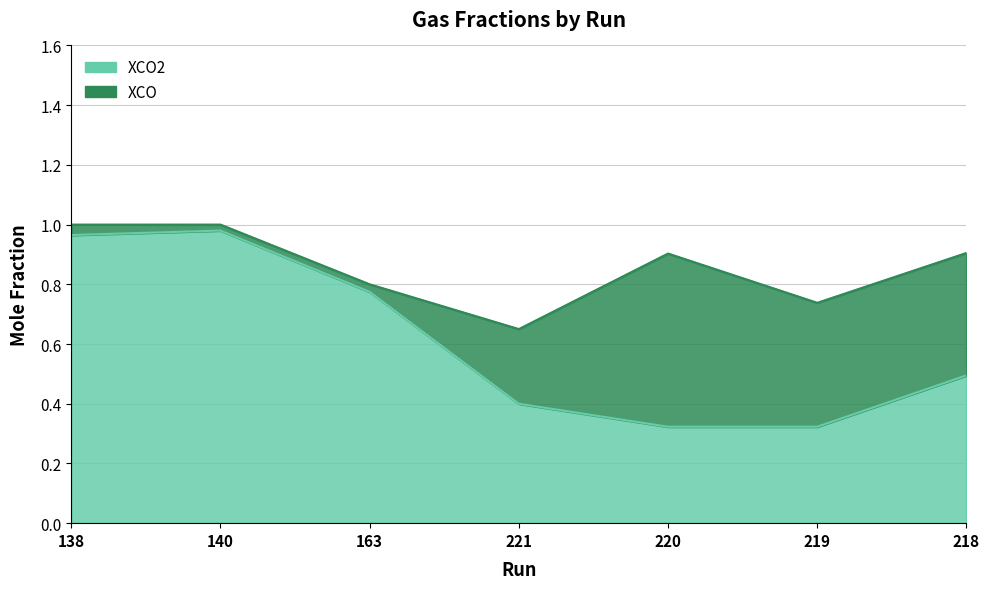

What is the label of the 7th point from the left?

218